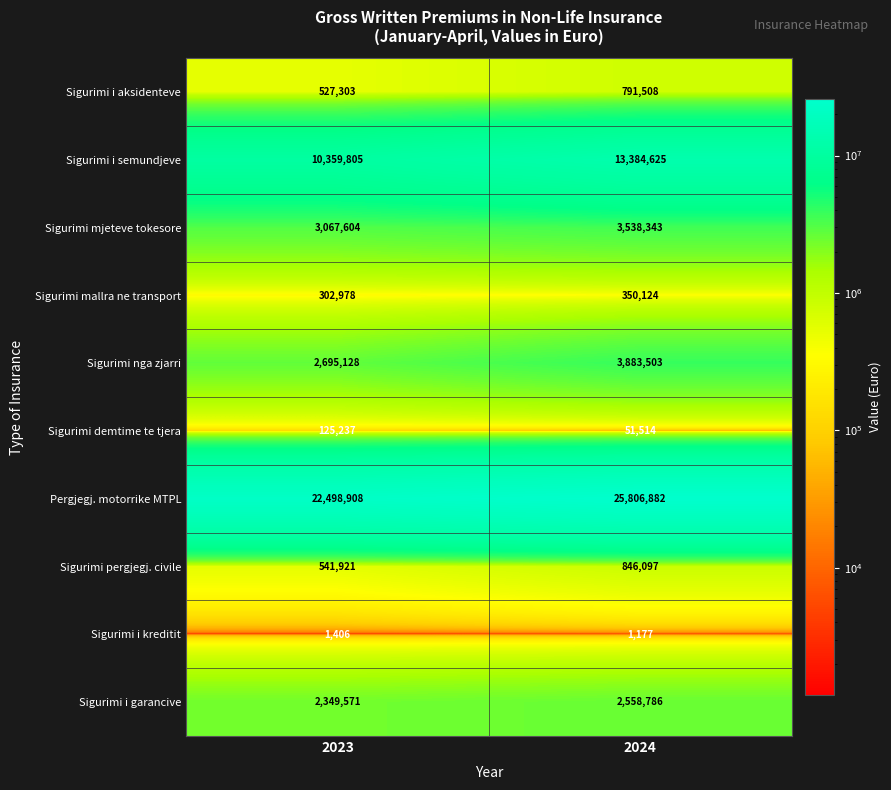

What is the sum of the Sigurimi i aksidenteve values at 2023 and 2024?

1318811